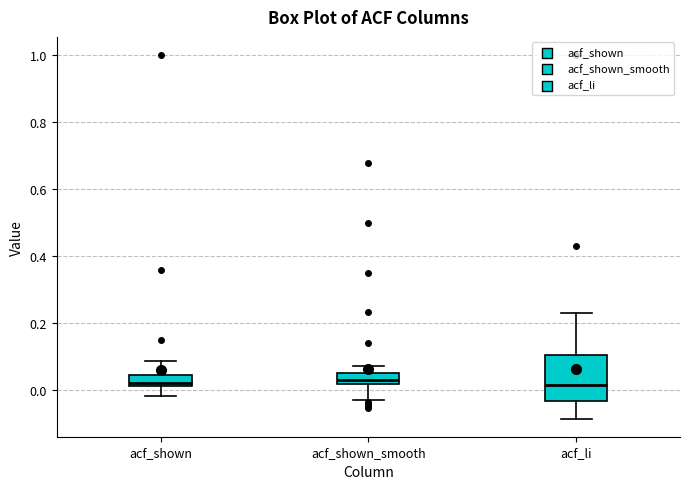

Reading left to right, transcribe this box plot: for each box, give where its median line is, the range the box spans, and where its two whiskers end, as read against the y-axis. The values are not printed on the chart, so give them approximately, as read against the axis.

acf_shown: median 0.02 (just above the box's lower edge), box 0.02 to 0.04, whiskers -0.02 to 0.08
acf_shown_smooth: median 0.04, box 0.02 to 0.06, whiskers -0.04 to 0.08
acf_li: median 0.02, box -0.04 to 0.10, whiskers -0.08 to 0.24